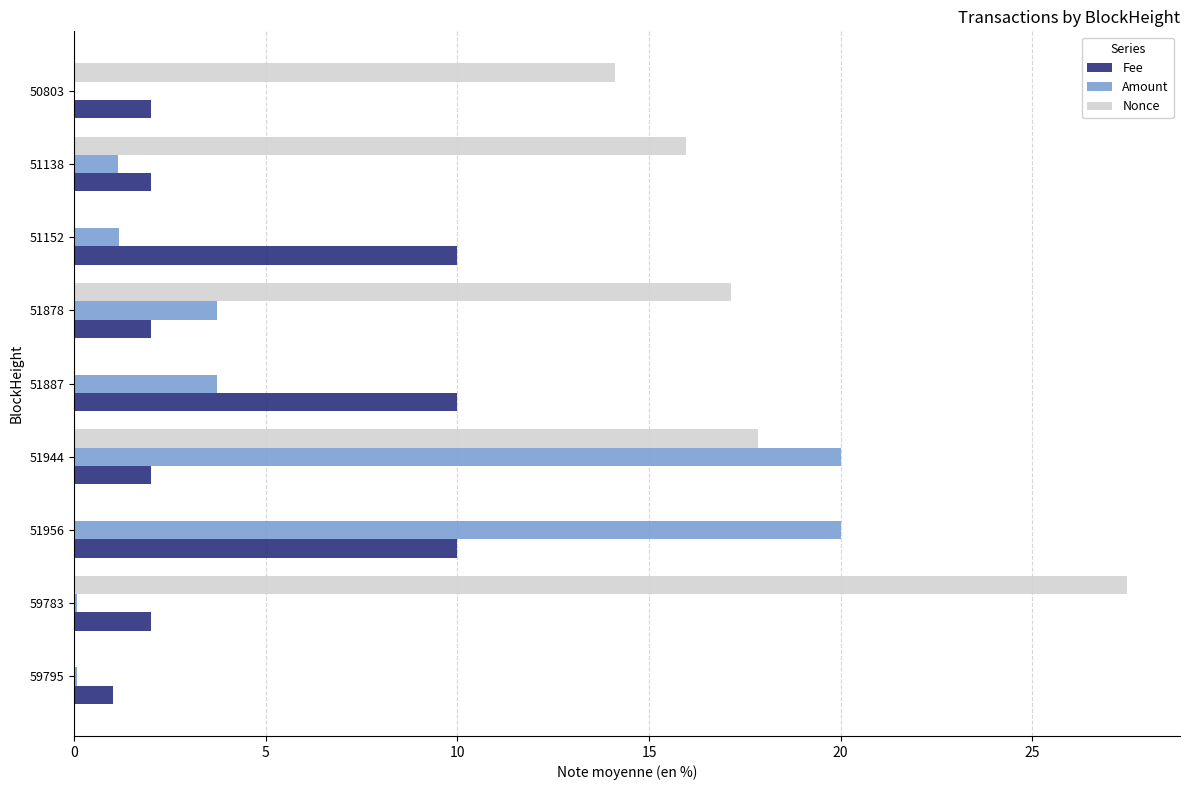

What value does the Amount series have at 51878?

3.7